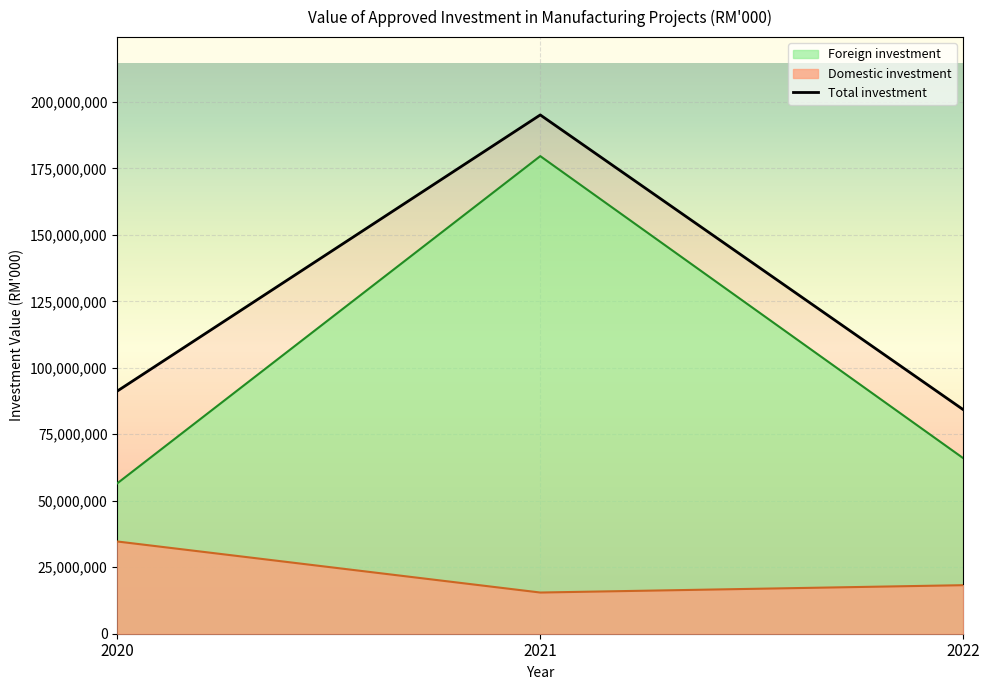

Is it true that Domestic investment equals 5765375.5 at 2021?

False